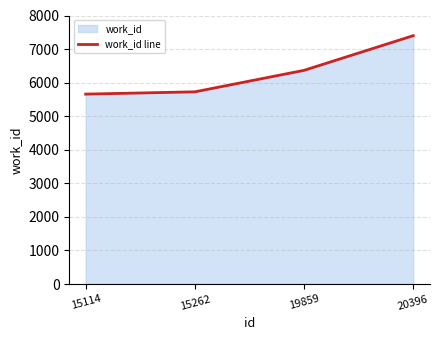

True or false: the data has more than 0 interior local peaks.

False